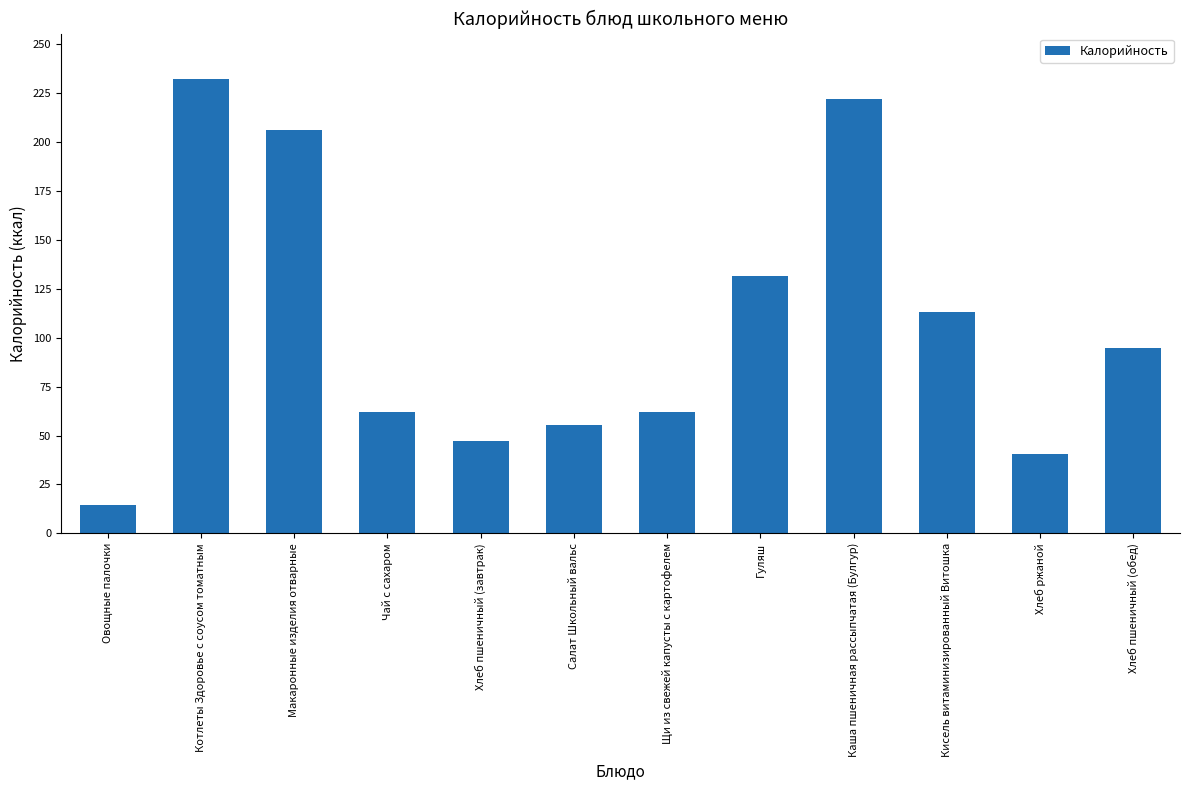

What is the sum of the values at Хлеб пшеничный (завтрак) and Хлеб ржаной?

88.2